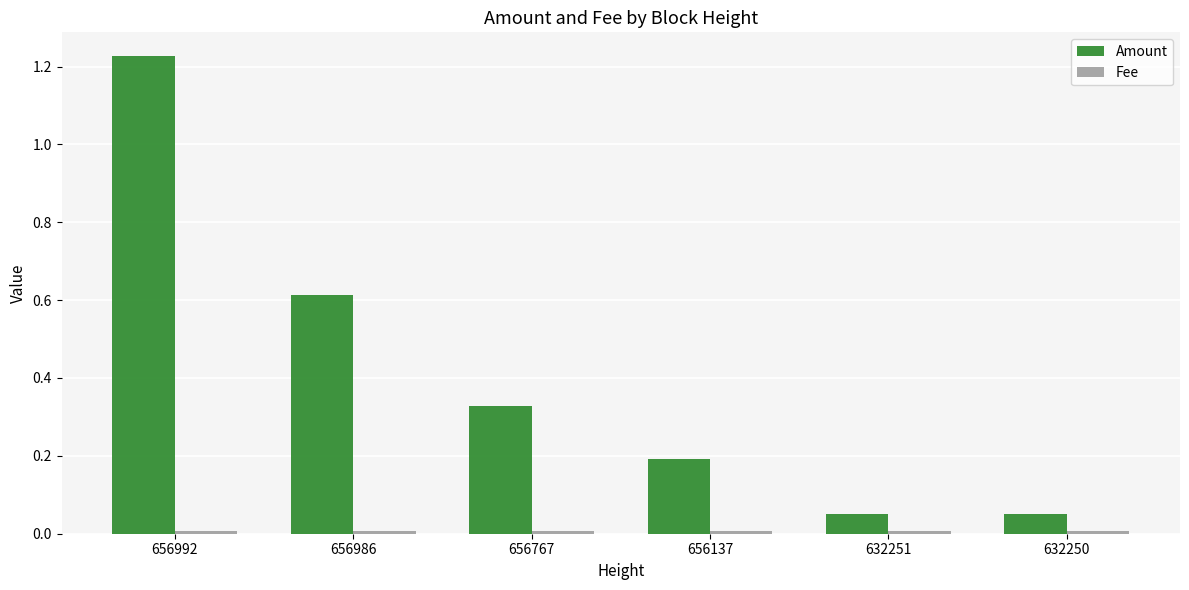

At which category is the sum across all series the highest?

656992